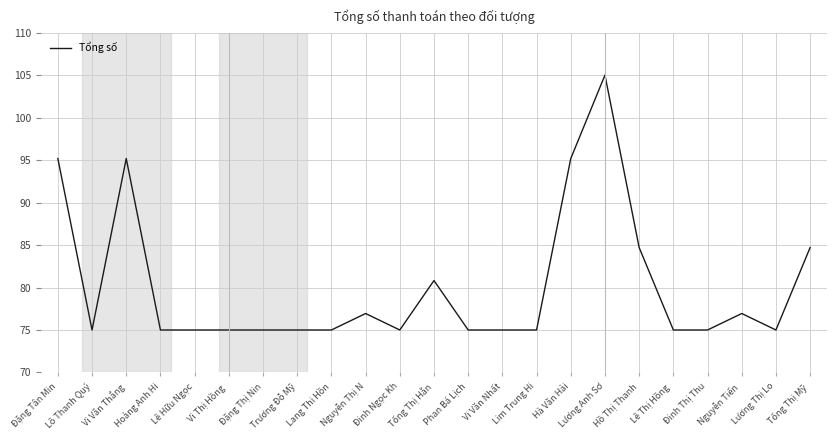

Reading left to right, extract all data points from this chart.

95.2	75.0	95.2	75.0	75.0	75.0	75.0	75.0	75.0	76.9	75.0	80.8	75.0	75.0	75.0	95.2	105.0	84.7	75.0	75.0	76.9	75.0	84.7